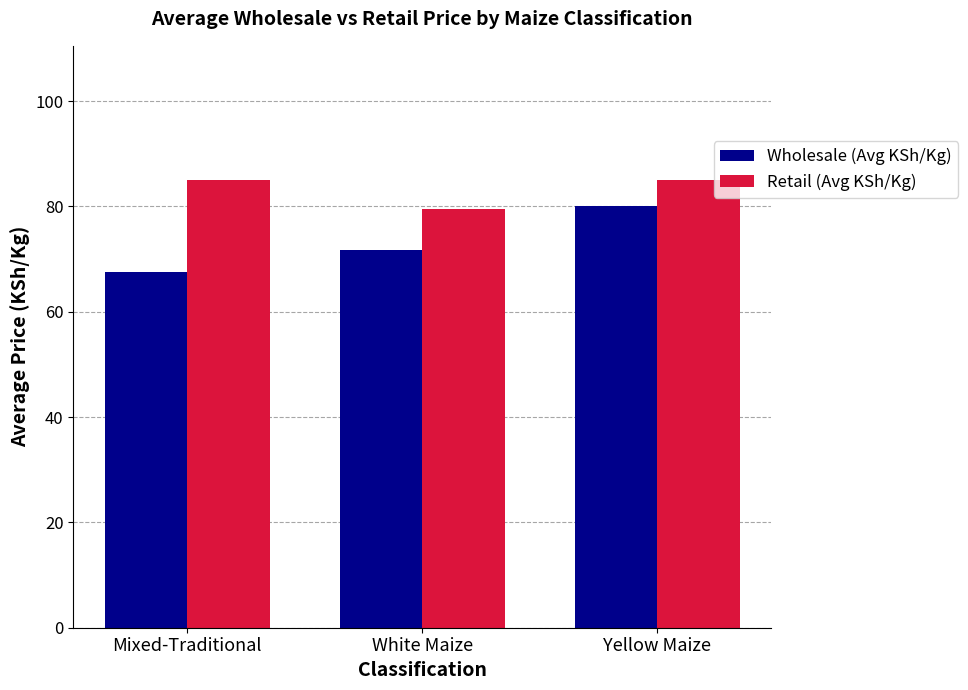

What is the difference between the Wholesale (Avg KSh/Kg) values at White Maize and Mixed-Traditional?

4.2